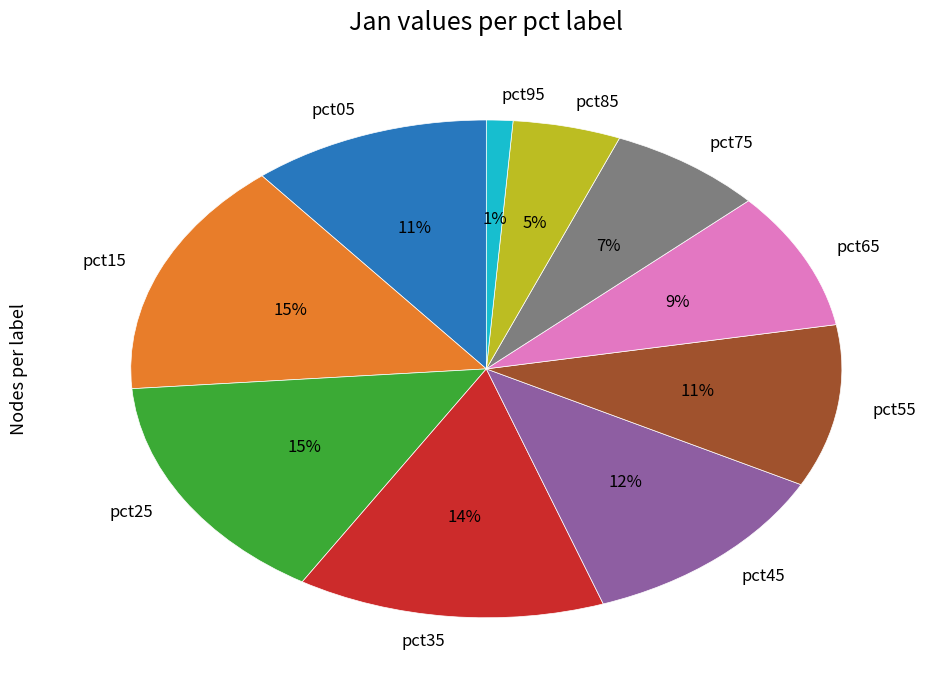

Is it true that pct55 is 11% of the pie?

True